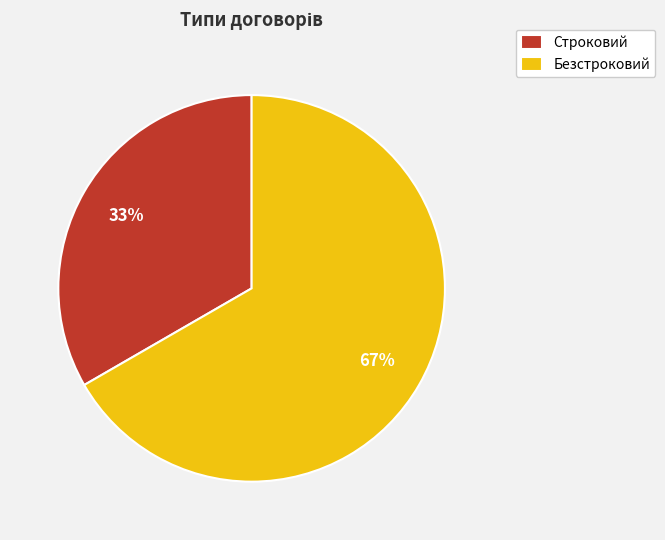

Is Строковий the majority of the pie?

No